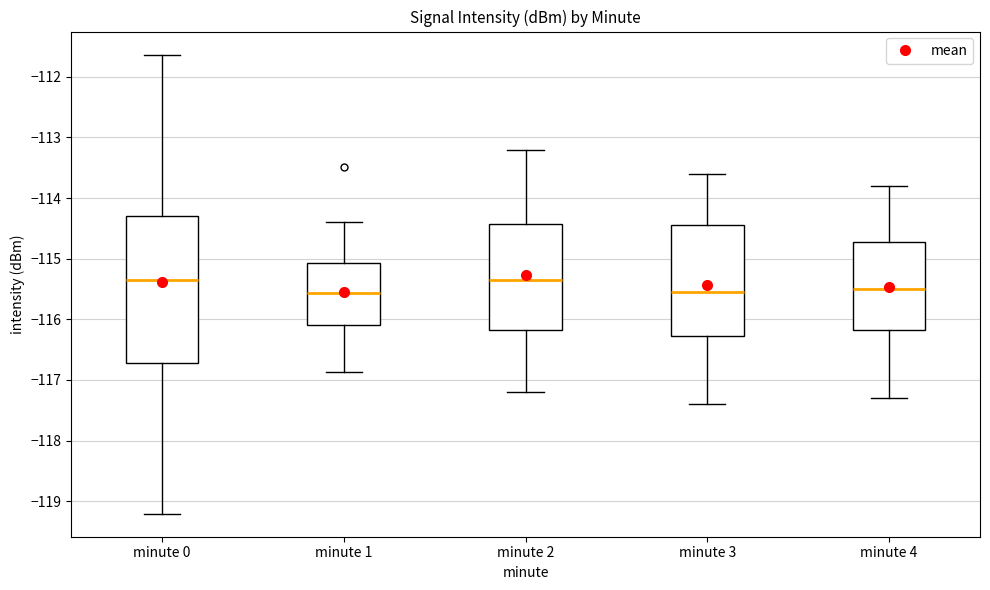

Reading left to right, transcribe this box plot: for each box, give where its median line is, the range the box spans, and where its two whiskers end, as read against the y-axis. The values are not printed on the chart, so give them approximately, as read against the axis.

minute 0: median -115.4, box -116.7 to -114.3, whiskers -119.2 to -111.6
minute 1: median -115.6, box -116.1 to -115.1, whiskers -116.9 to -114.4
minute 2: median -115.3, box -116.2 to -114.4, whiskers -117.2 to -113.2
minute 3: median -115.5, box -116.3 to -114.4, whiskers -117.4 to -113.6
minute 4: median -115.5, box -116.2 to -114.7, whiskers -117.3 to -113.8